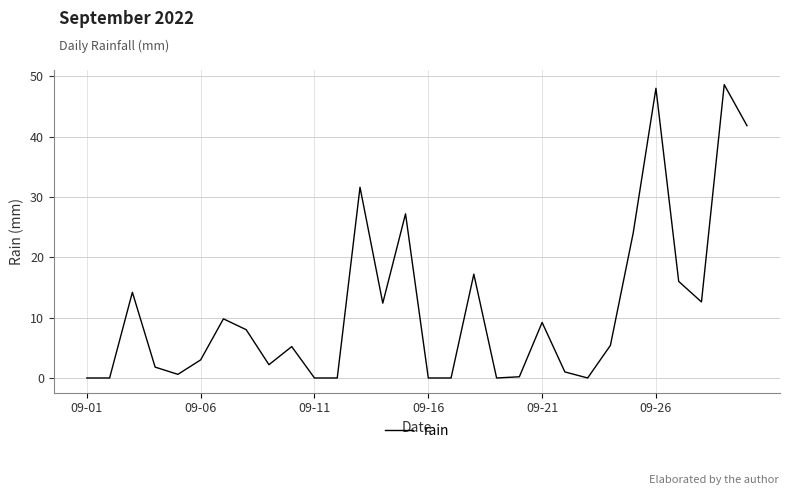

What is the average value?

11.3